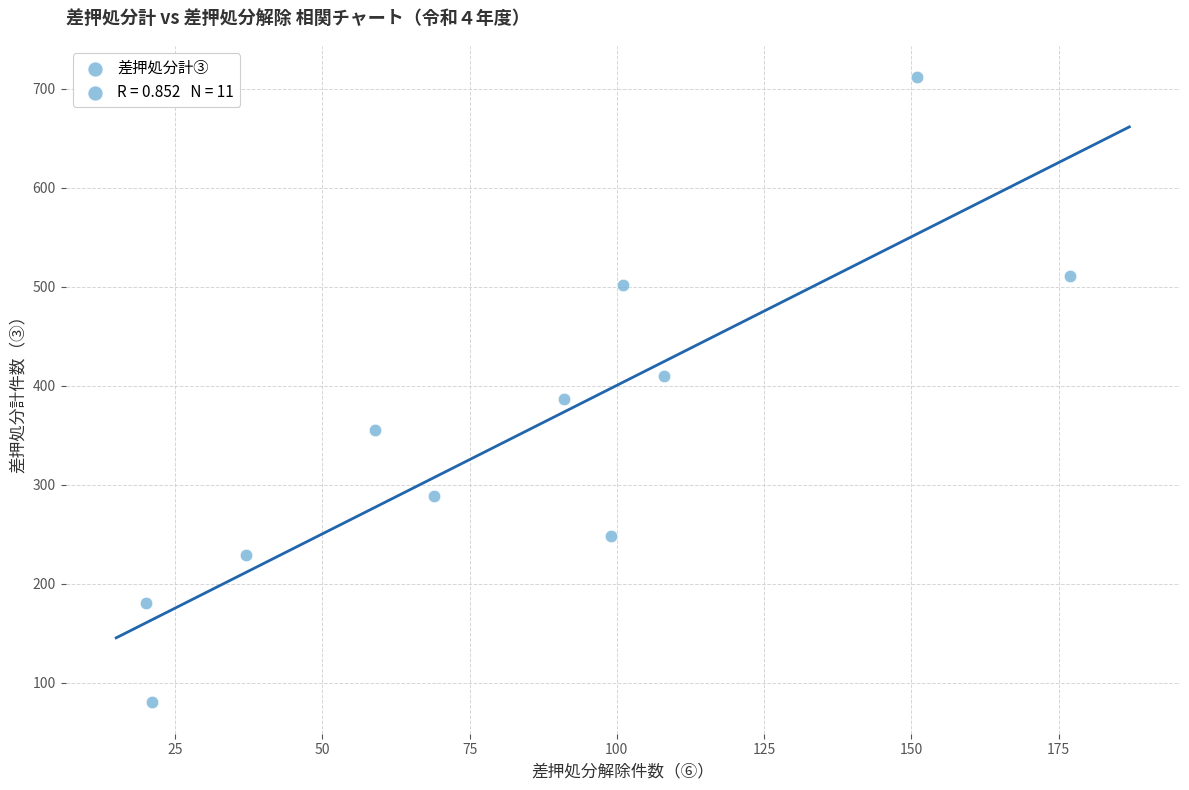

What is the average Y value?

355